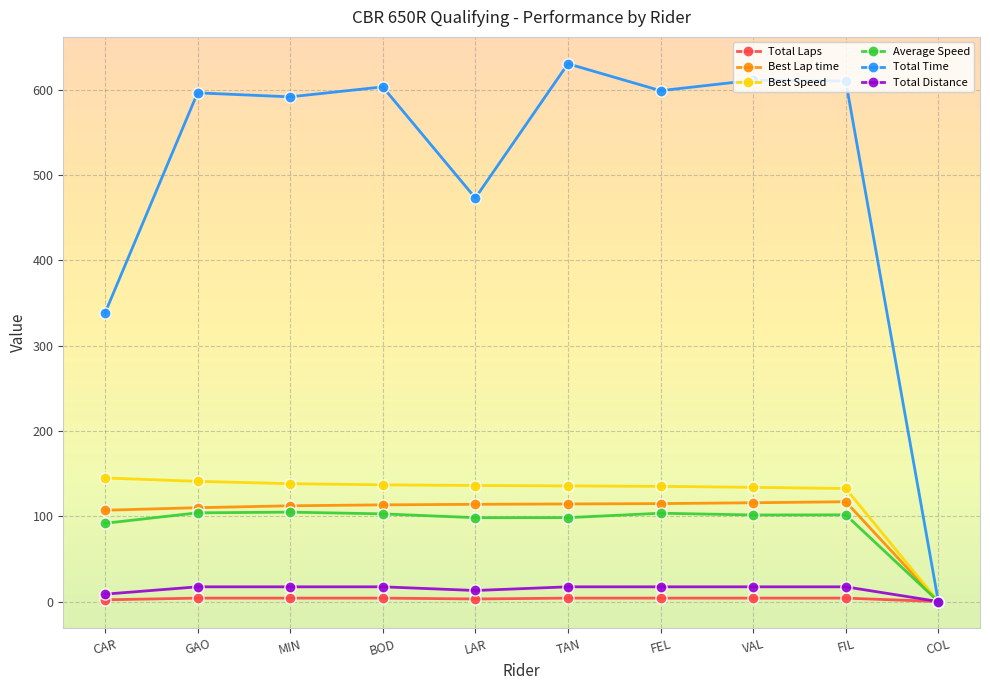

How many lines are shown in the chart?

6